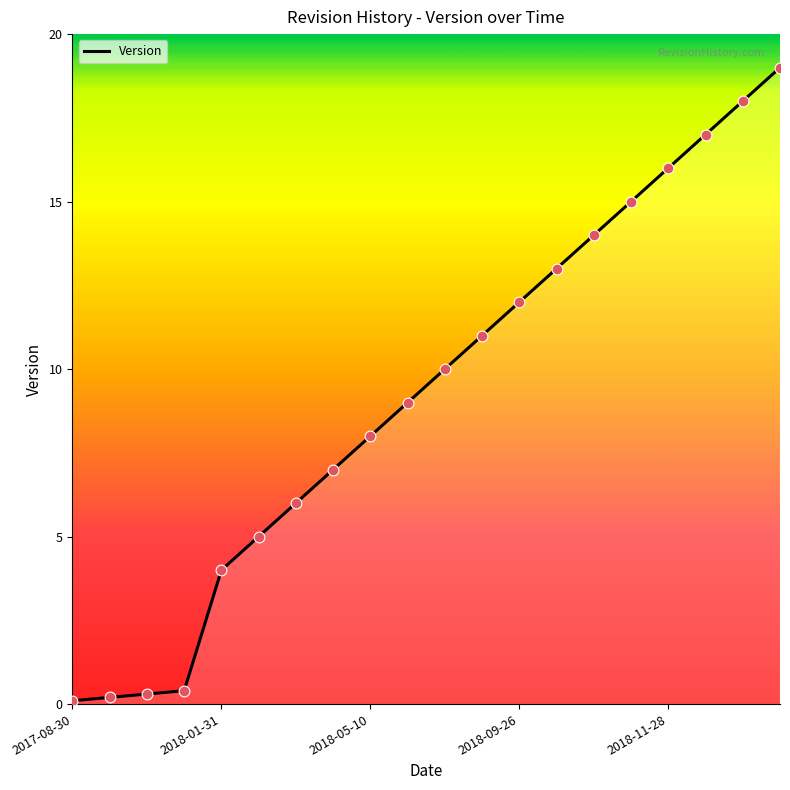

What is the greatest value displayed?

19.0